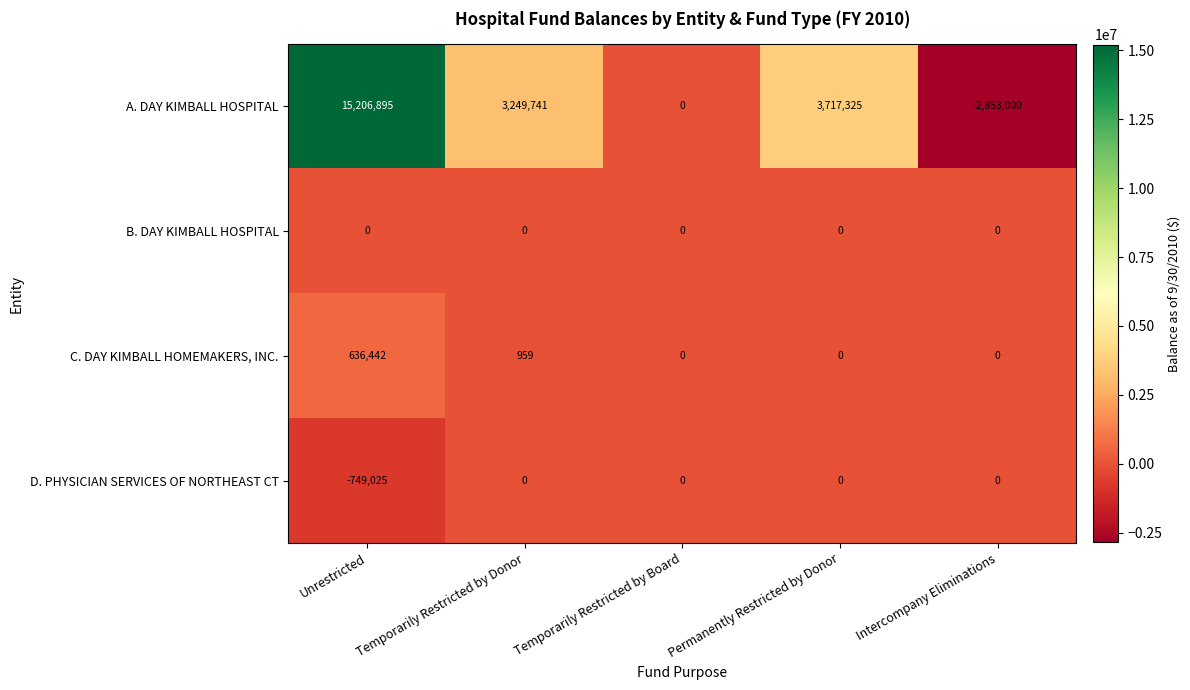

At which category does the chart reach its minimum across all series?

Intercompany Eliminations